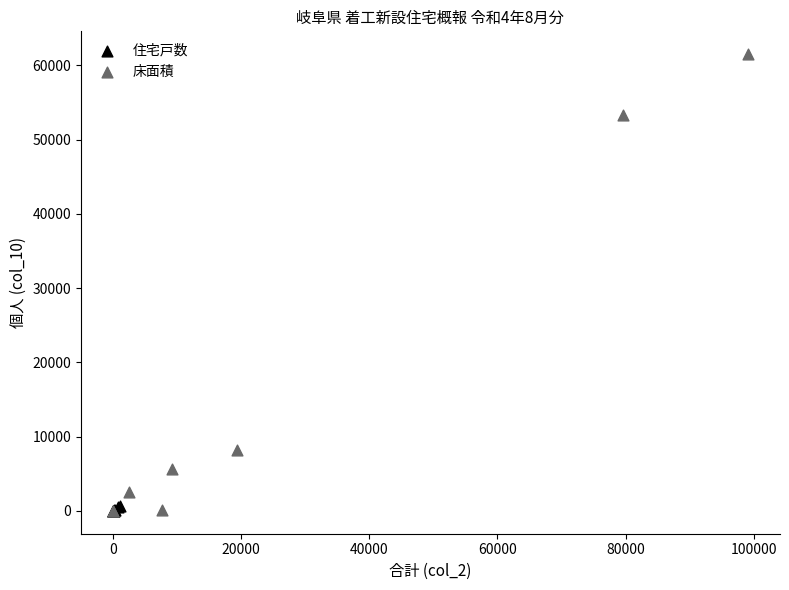

Which series has the largest Y range (max minus min)?

床面積